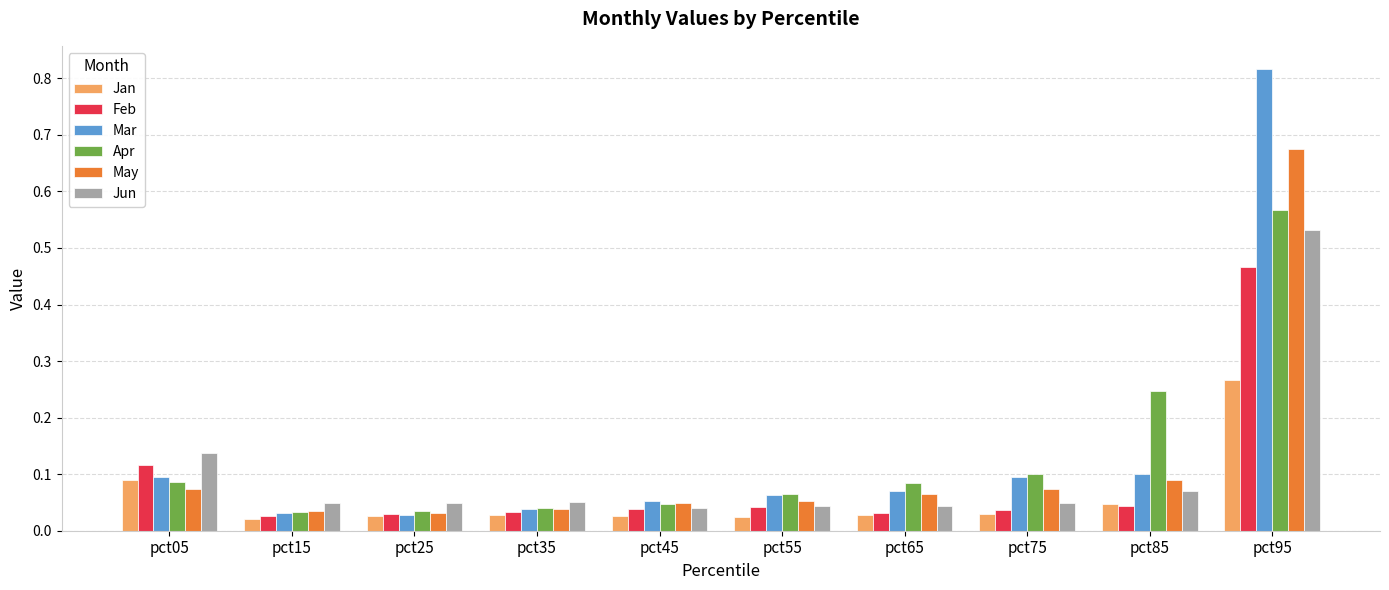

At which category is the sum across all series the highest?

pct95